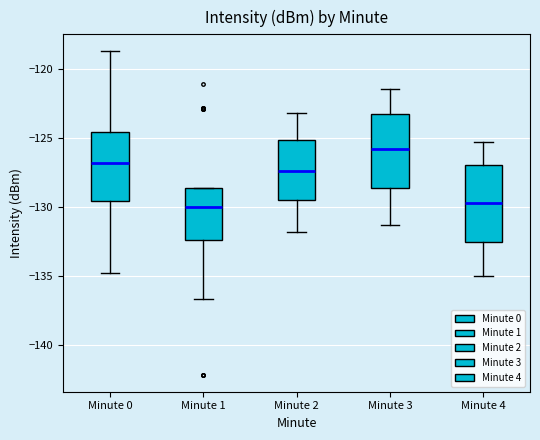

Reading left to right, transcribe this box plot: for each box, give where its median line is, the range the box spans, and where its two whiskers end, as read against the y-axis. The values are not printed on the chart, so give them approximately, as read against the axis.

Minute 0: median -127.0, box -129.5 to -124.5, whiskers -135.0 to -118.5
Minute 1: median -130.0, box -132.5 to -128.5, whiskers -136.5 to -128.5
Minute 2: median -127.5, box -129.5 to -125.0, whiskers -132.0 to -123.0
Minute 3: median -125.5, box -128.5 to -123.5, whiskers -131.5 to -121.5
Minute 4: median -129.5, box -132.5 to -127.0, whiskers -135.0 to -125.5